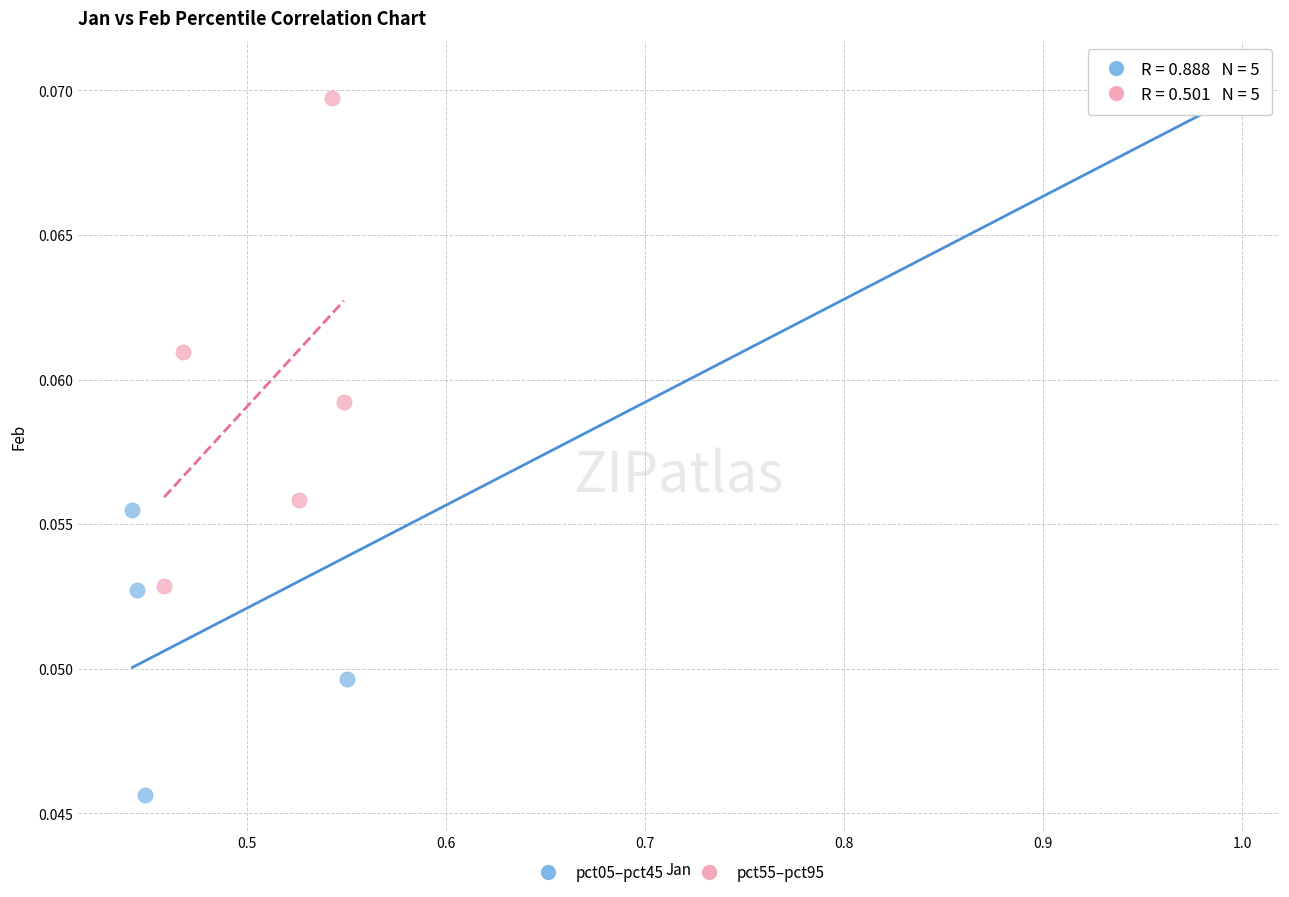

Which series reaches the minimum Y coordinate?

pct05–pct45